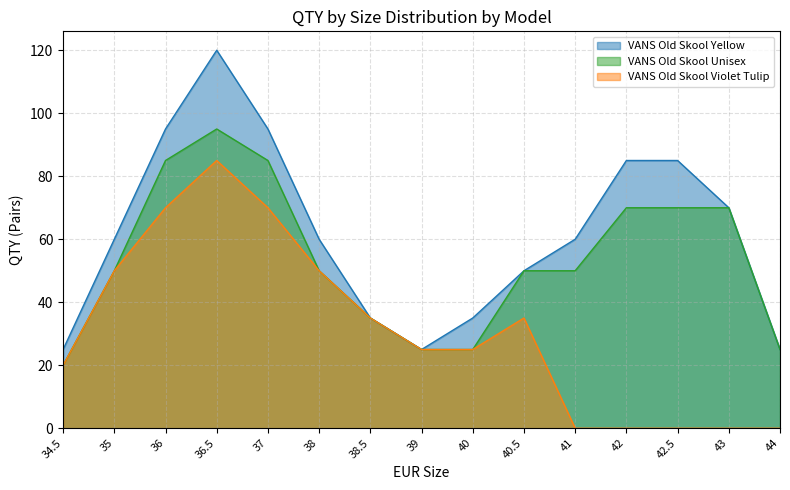

What is the label of the 1st point from the right?

44